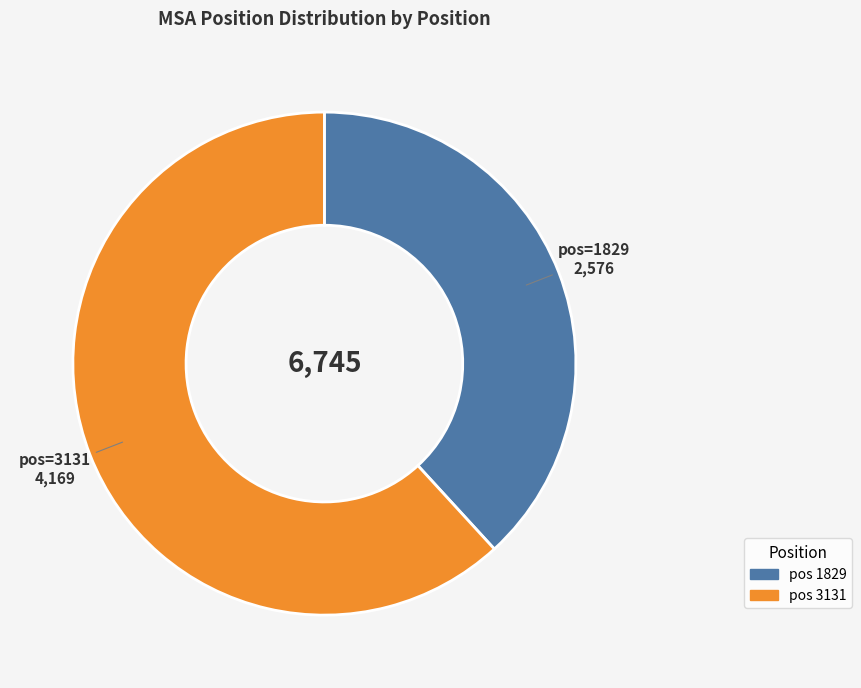

Is there any slice that represents more than half of the pie?

Yes